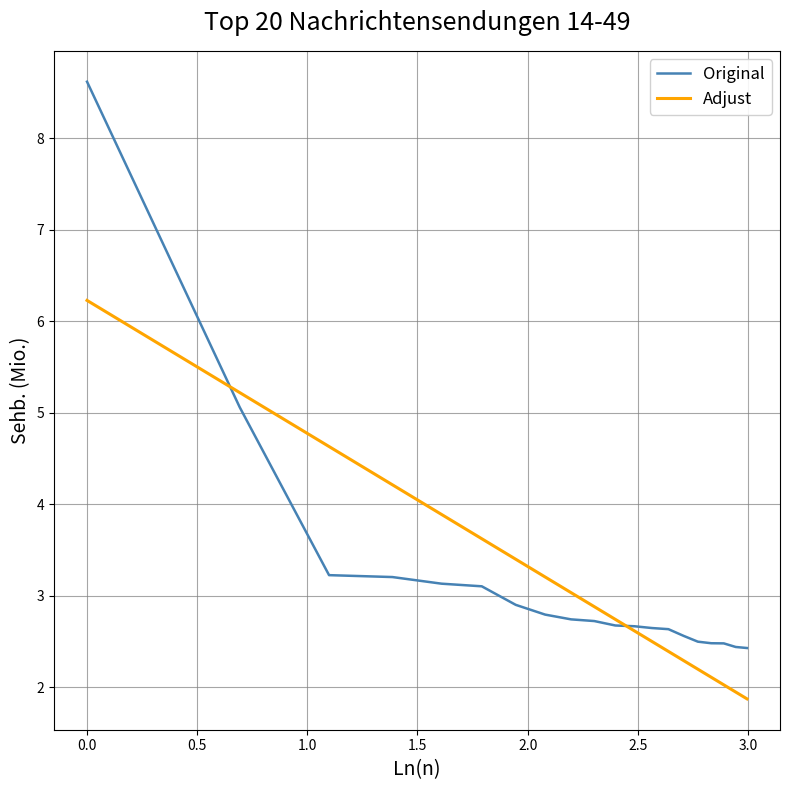

Which series has the largest range (max minus min)?

Original